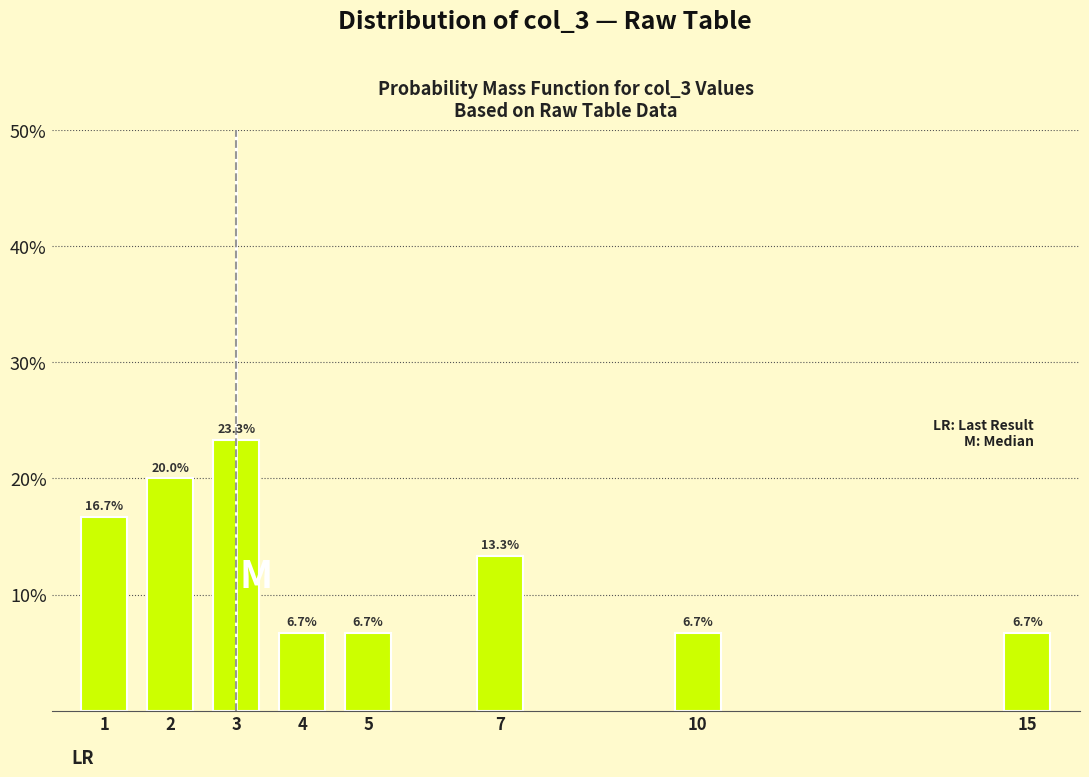

Reading left to right, list all the values displayed in this chart.

1=16.7	2=20.0	3=23.3	4=6.7	5=6.7	7=13.3	10=6.7	15=6.7